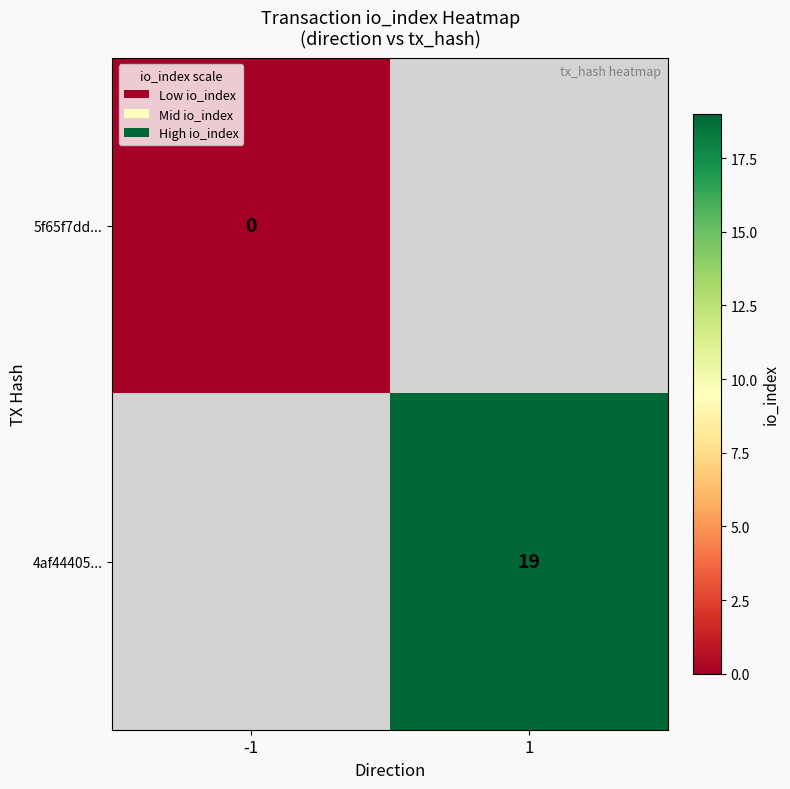

Is it true that 4af44405... equals 19 at 1?

True